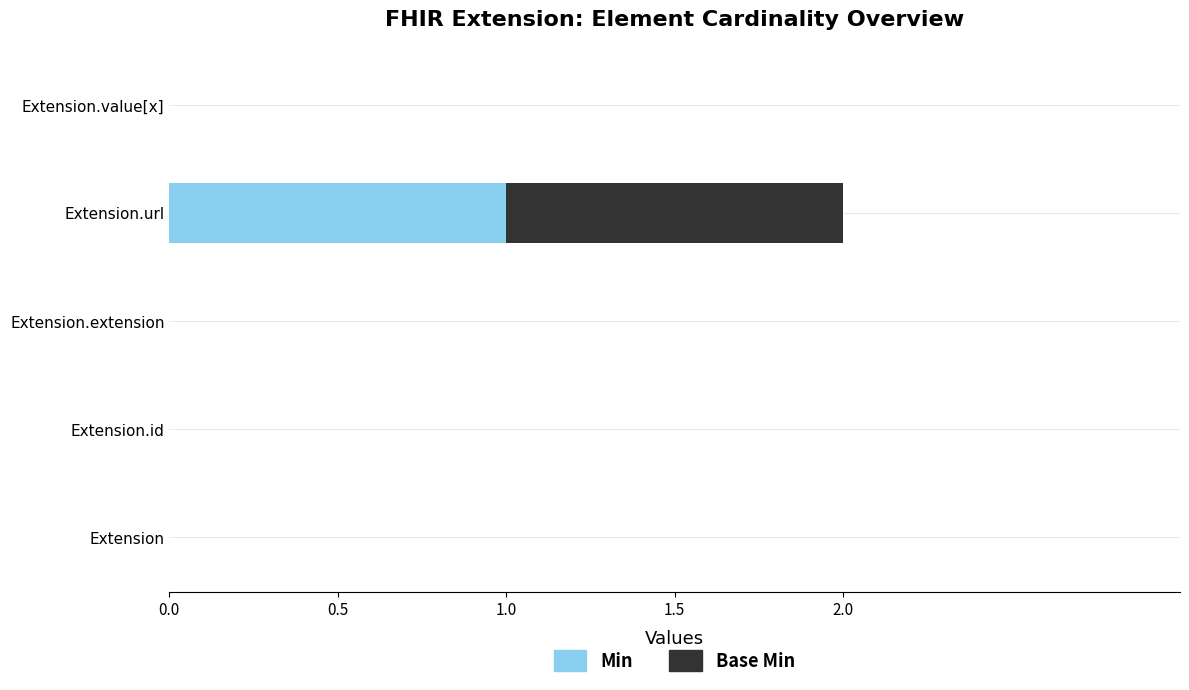

The Min series shows 1 at Extension.value[x]. True or false?

False